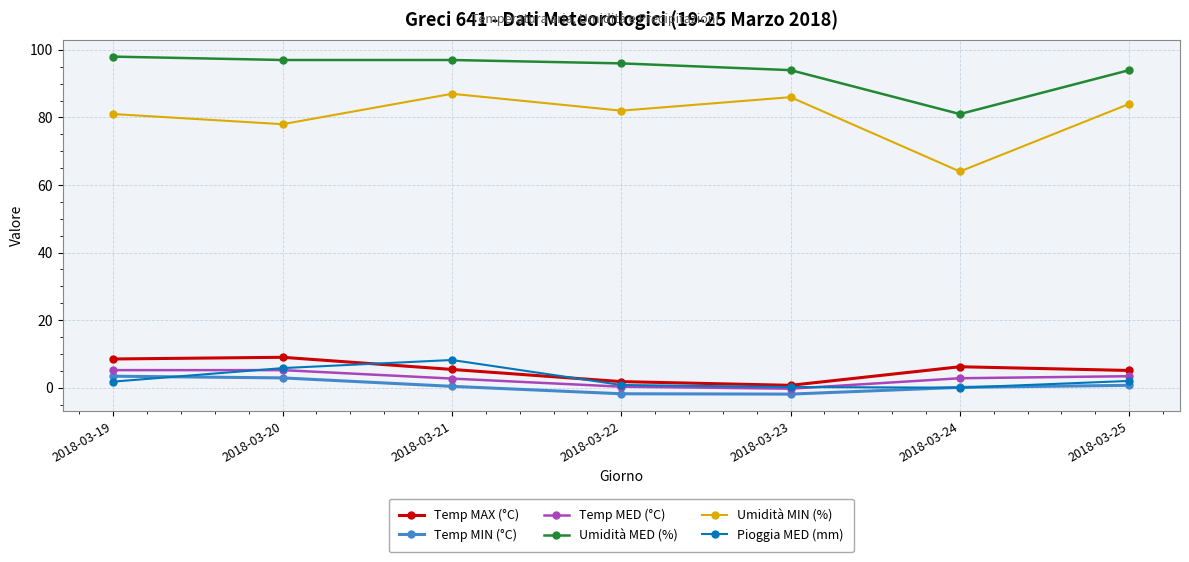

True or false: Umidità MIN (%) and Pioggia MED (mm) cross at least once.

False